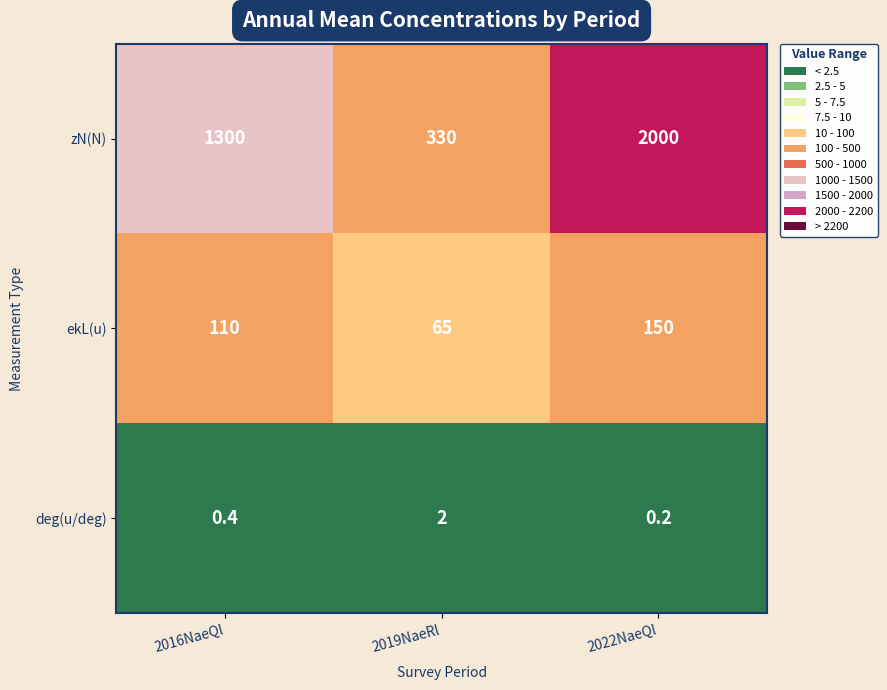

Where is deg(u/deg) nearest to the value 1?

2016NaeQl